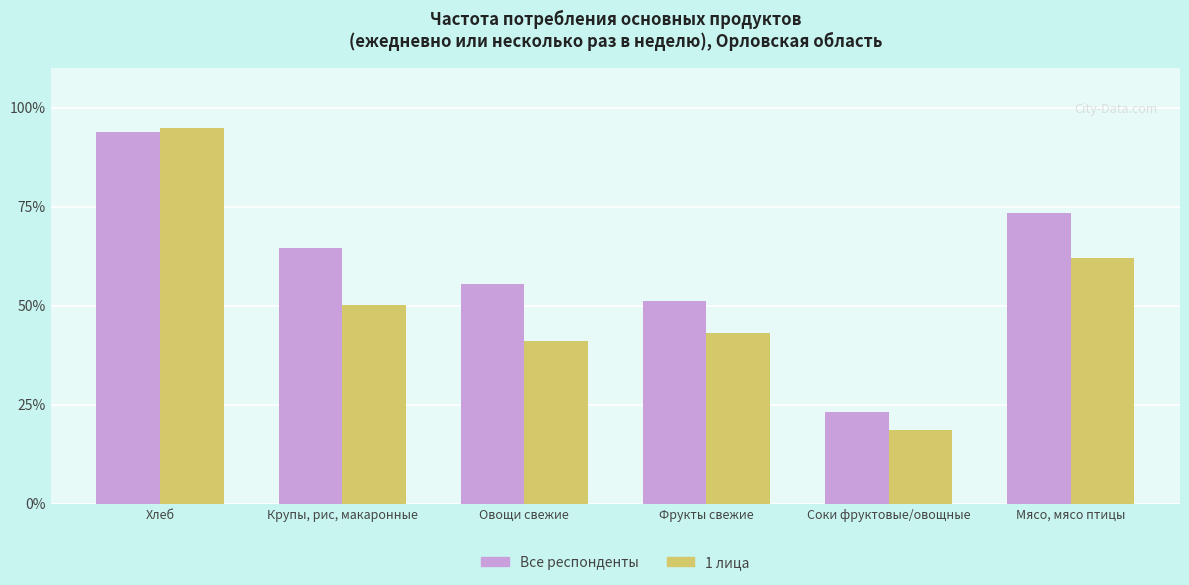

List the series in order of their overall mean, lowest first.

1 лица, Все респонденты